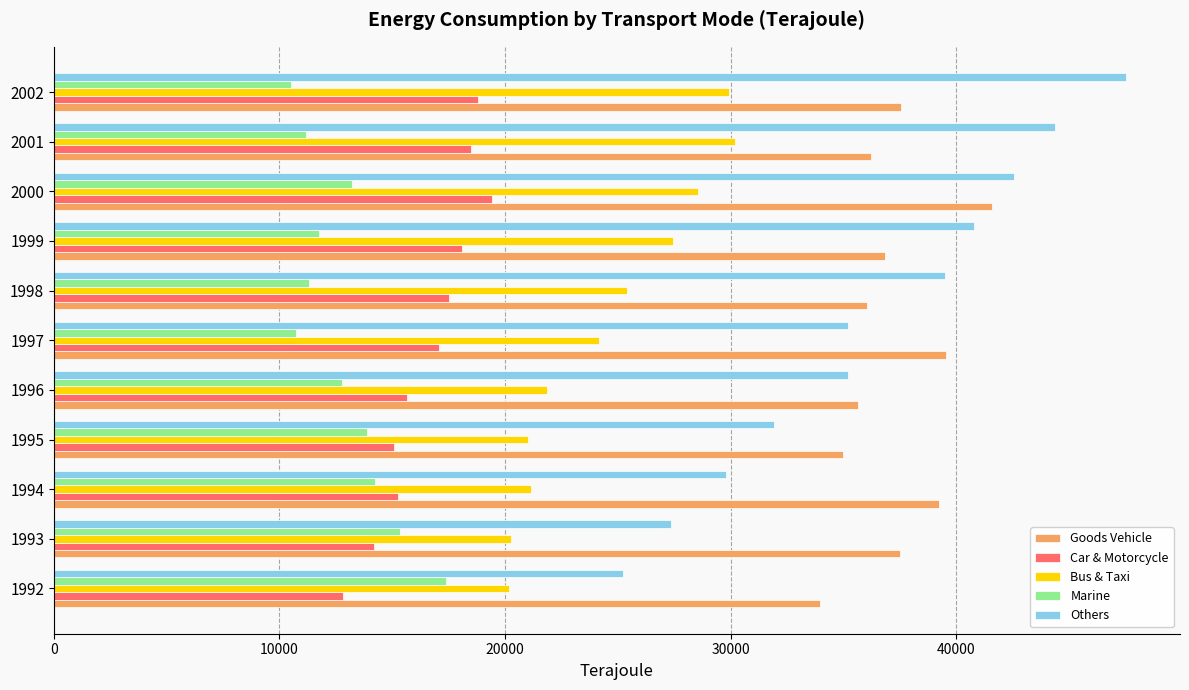

What is the difference between the Car & Motorcycle values at 1993 and 1994?

1048